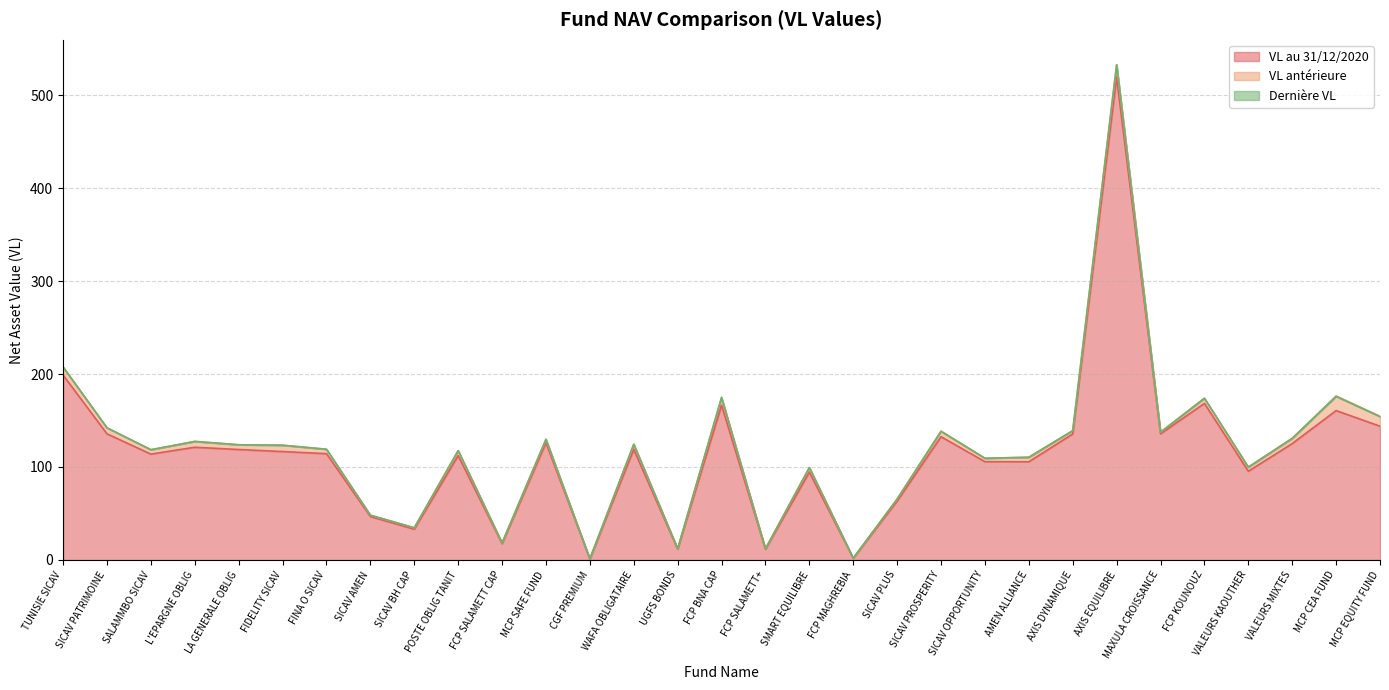

What is the label of the 28th point from the right?

L'EPARGNE OBLIG